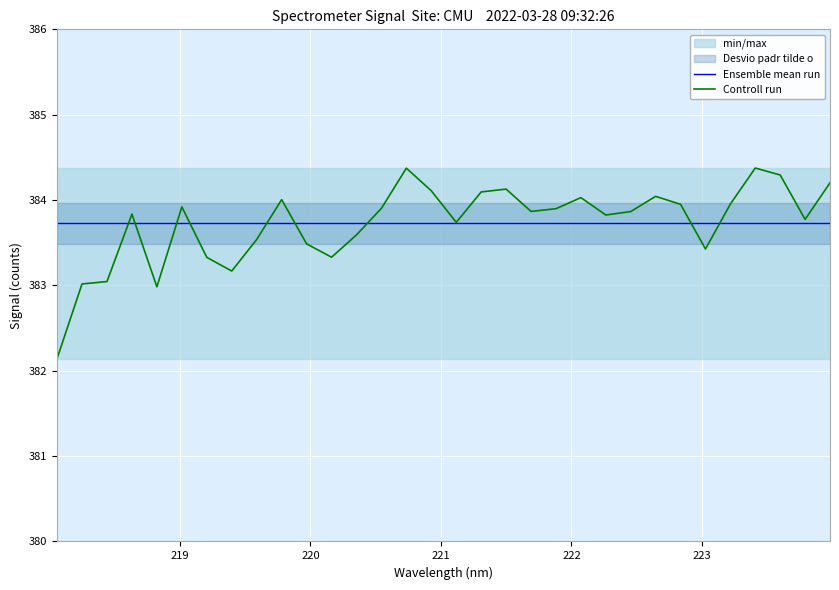

What is the minimum value for Controll run?

382.1